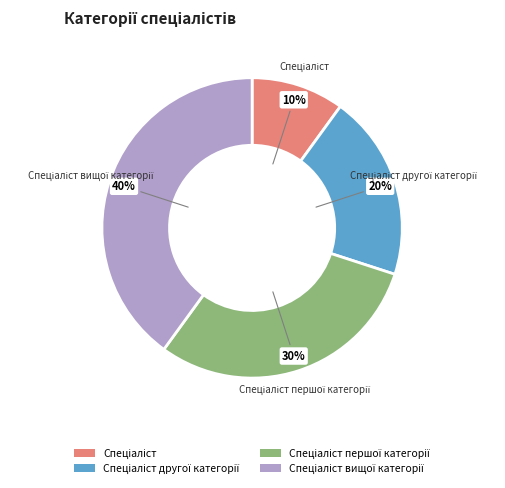

Does any single category account for the majority?

No